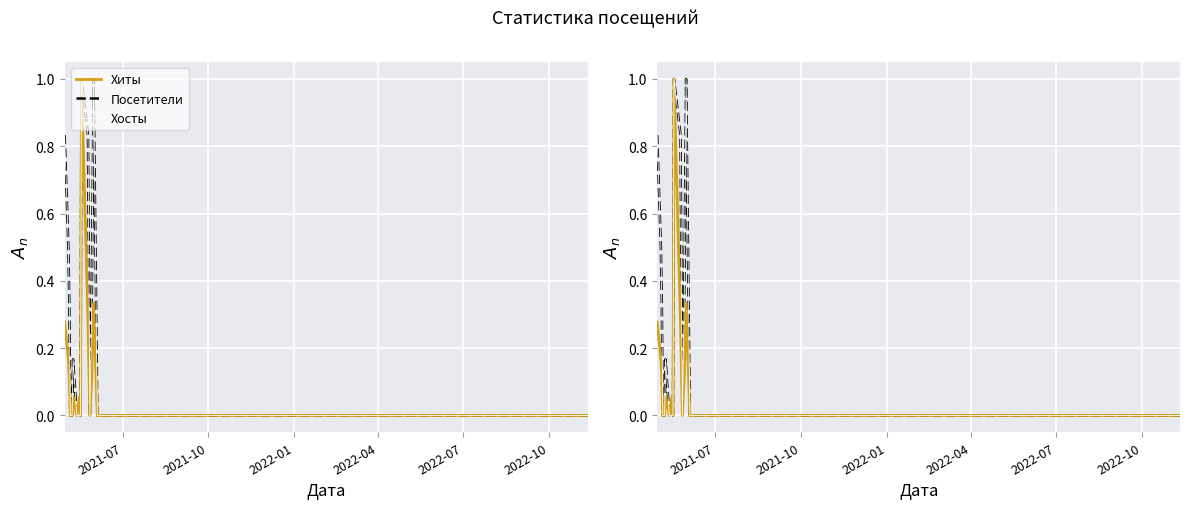

What is the difference between the maximum and minimum values in the Хосты series?

1.0